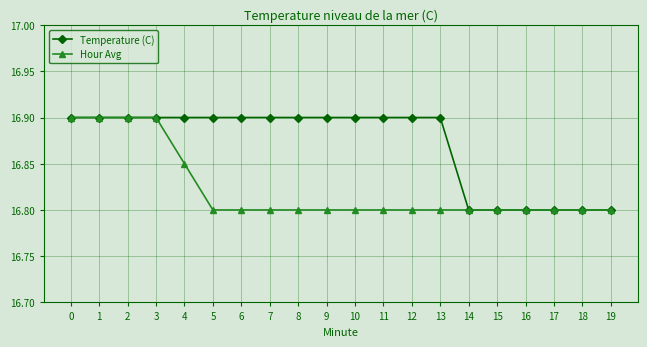

What is the difference between the second highest and second lowest values in the Hour Avg series?

0.1